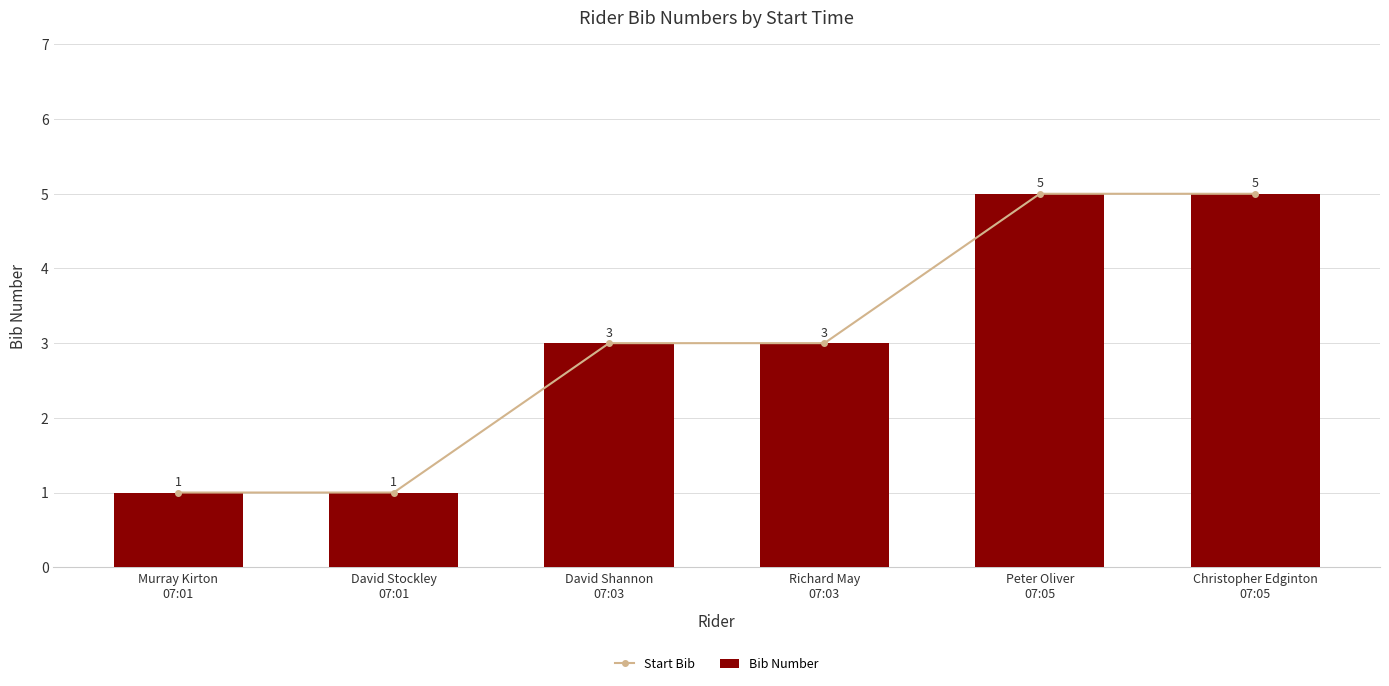

At which label is Start Bib closest to 3?

David Shannon
07:03